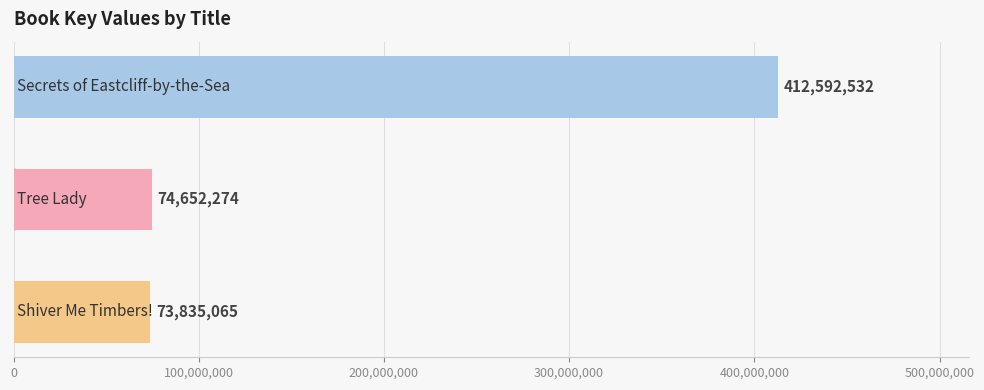

What is the value of the 1st bar from the top?

412592532